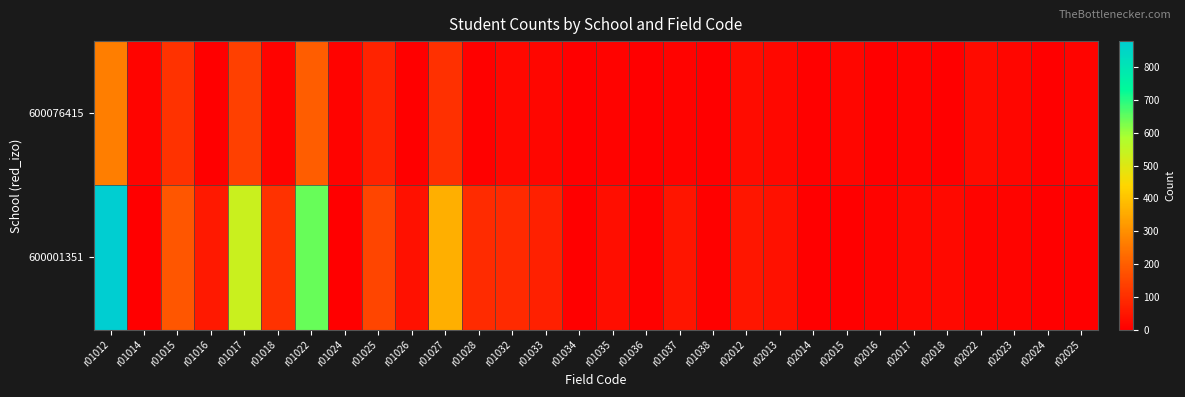

Reading left to right, extract all data points from this chart.

600076415: r01012=268	r01014=13	r01015=108	r01016=0	r01017=140	r01018=7	r01022=198	r01024=10	r01025=77	r01026=0	r01027=105	r01028=6	r01032=18	r01033=15	r01034=0	r01035=10	r01036=0	r01037=8	r01038=0	r02012=30	r02013=19	r02014=5	r02015=17	r02016=0	r02017=8	r02018=0	r02022=26	r02023=16	r02024=3	r02025=12
600001351: r01012=880	r01014=0	r01015=183	r01016=55	r01017=535	r01018=107	r01022=646	r01024=0	r01025=151	r01026=39	r01027=361	r01028=95	r01032=90	r01033=72	r01034=0	r01035=34	r01036=5	r01037=47	r01038=4	r02012=51	r02013=40	r02014=0	r02015=2	r02016=8	r02017=19	r02018=22	r02022=11	r02023=11	r02024=0	r02025=0